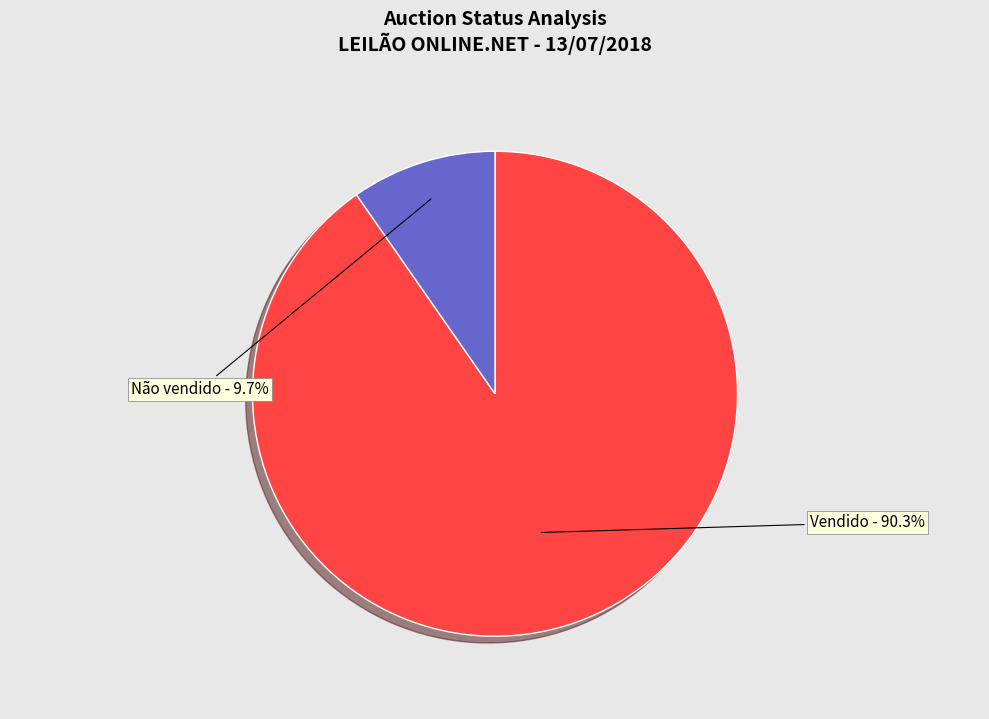

What is the smallest slice in the pie chart?

Não vendido